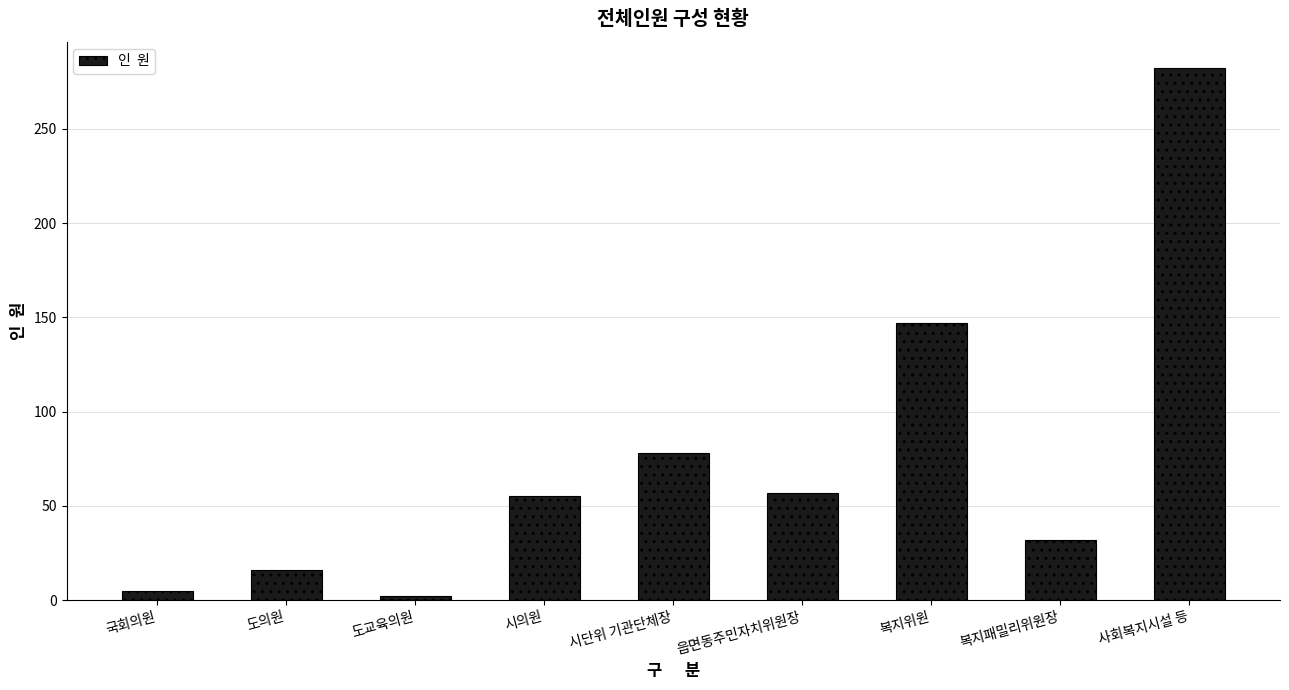

What is the value of the 7th bar from the left?

147